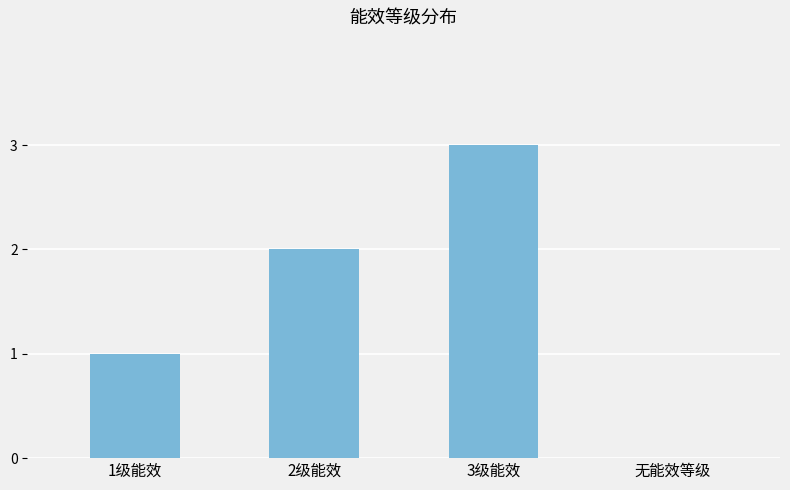

What is the maximum value shown in the chart?

3